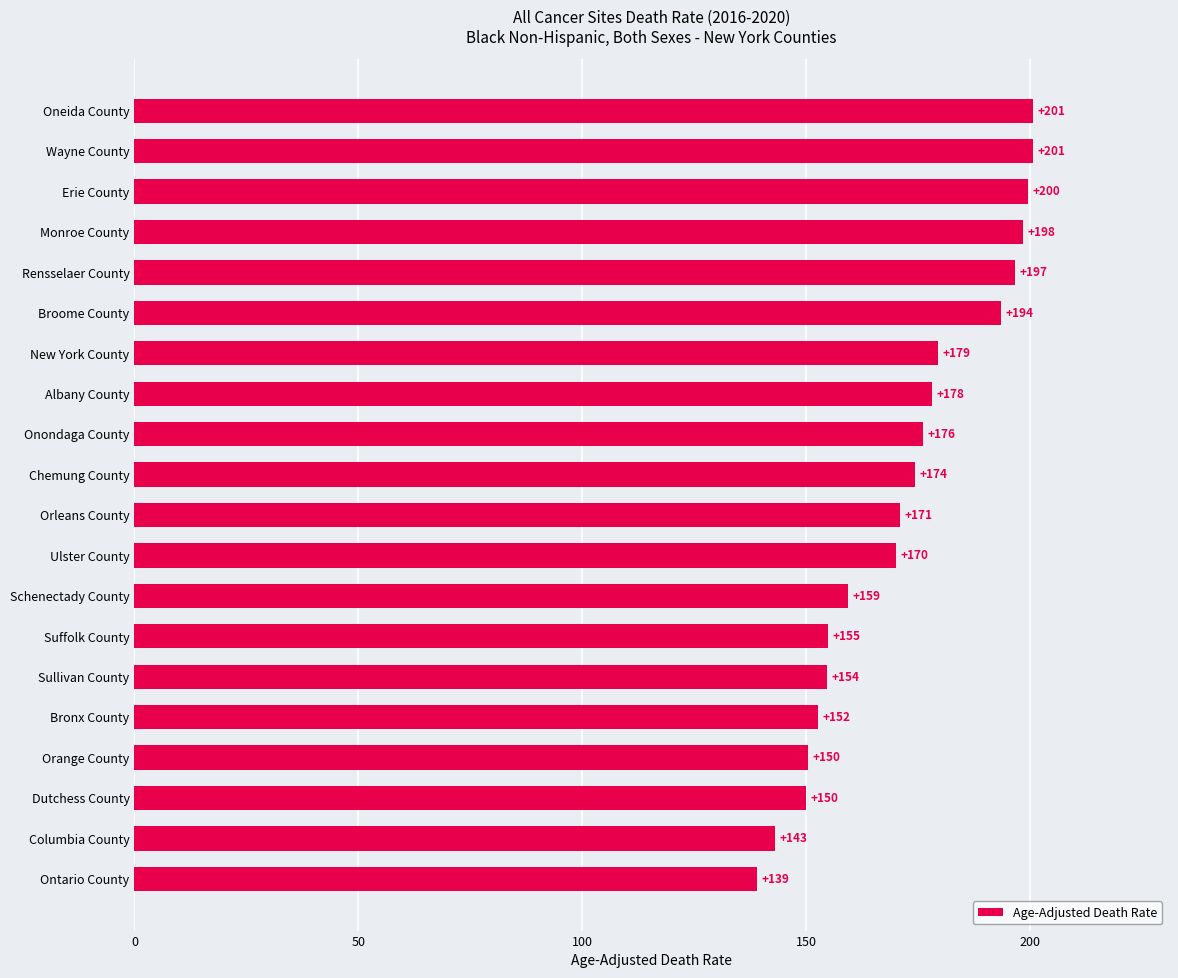

What position from the bottom is Onondaga County?

12